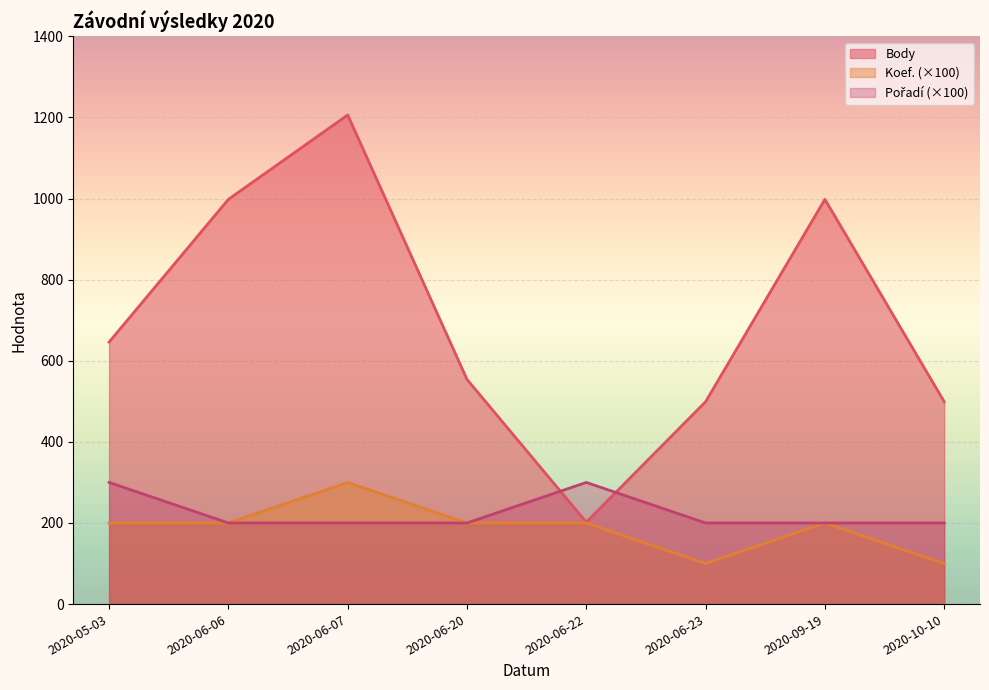

How many lines are shown in the chart?

3